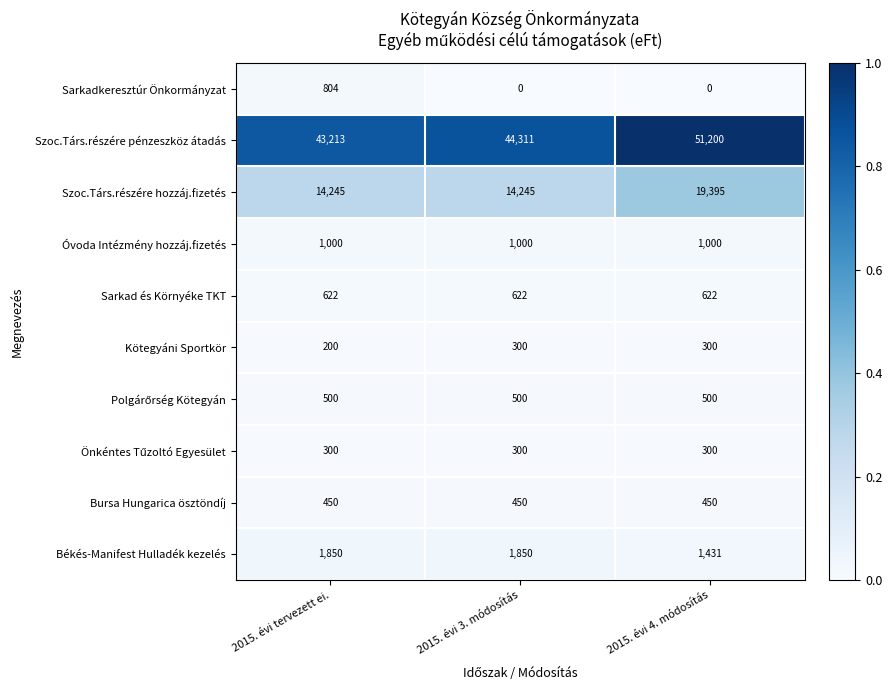

What is the spread (max minus min) of values at 2015. évi 3. módosítás?

44311